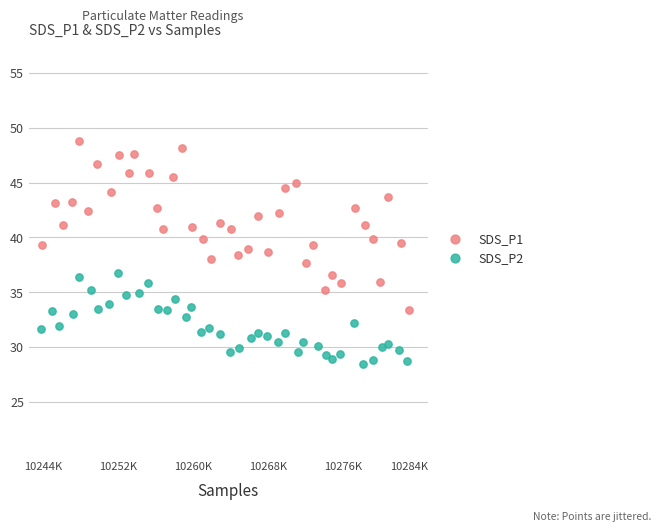

Which series has the widest spread of Y values?

SDS_P1